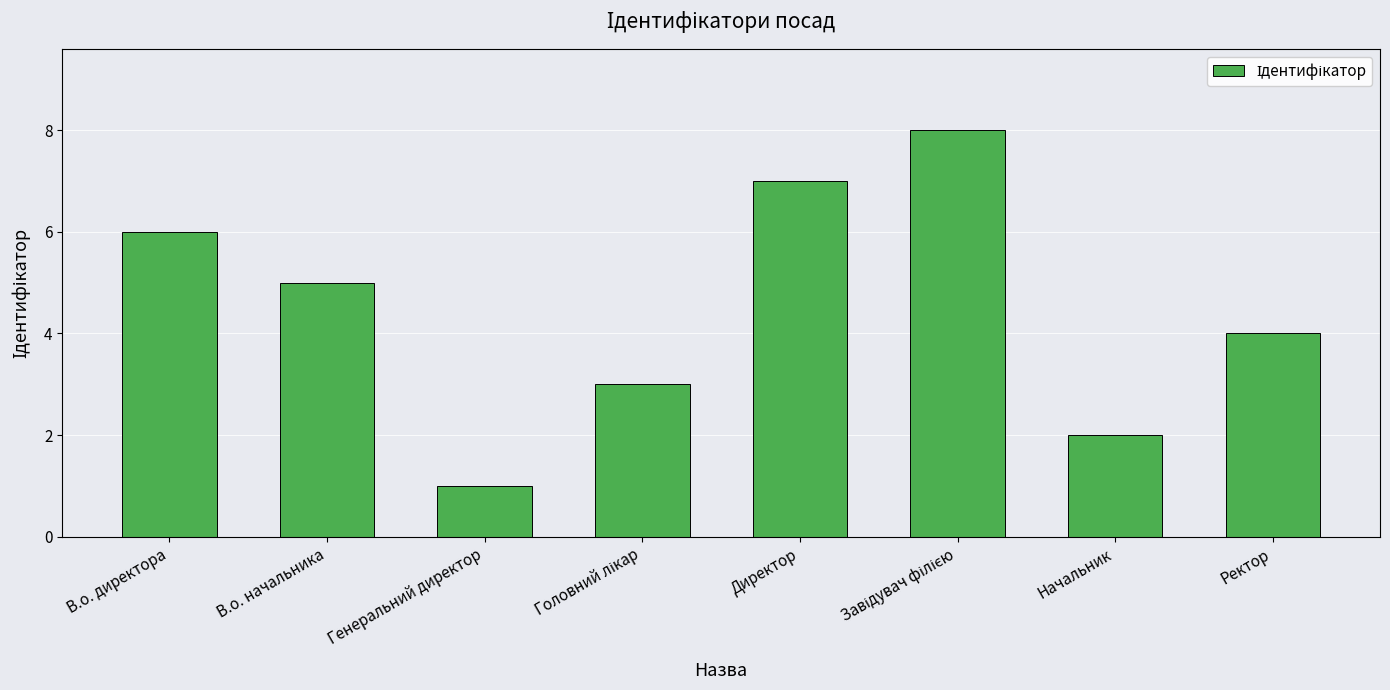

Reading left to right, extract all data points from this chart.

6	5	1	3	7	8	2	4